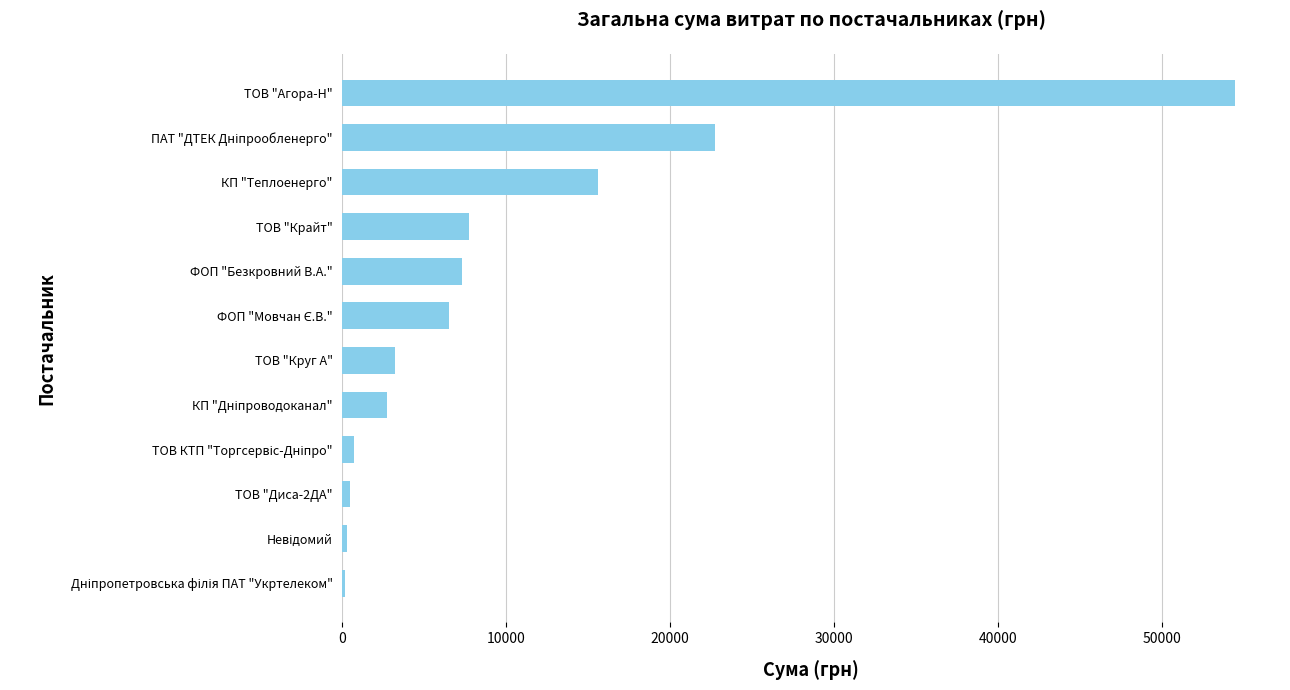

Which category has the highest value across all series?

ТОВ "Агора-Н"